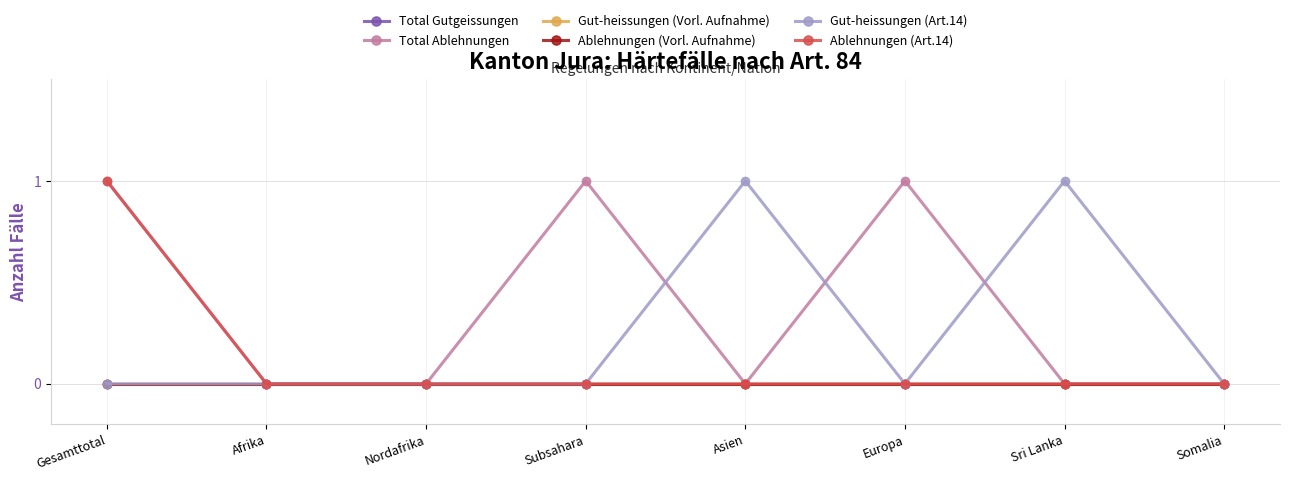

Is it true that Gut-heissungen (Vorl. Aufnahme) equals 0 at Subsahara?

True